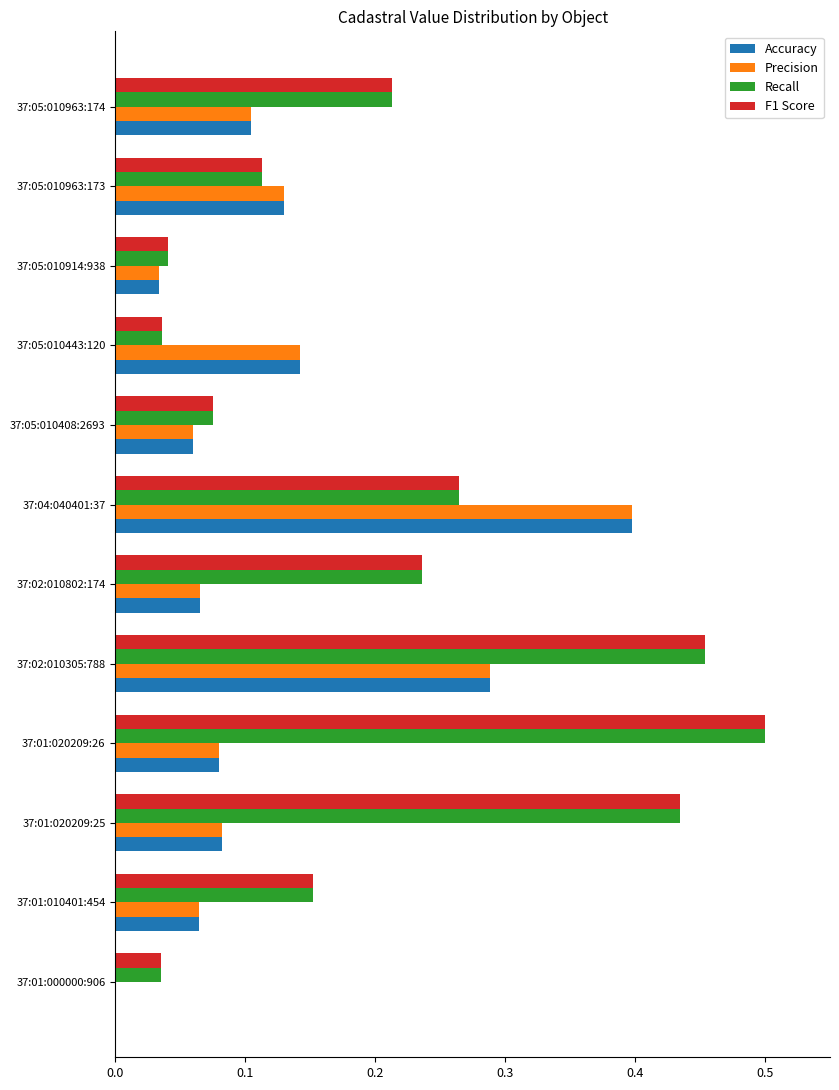

True or false: Recall has a value of 0.1 at 37:05:010408:2693.

True